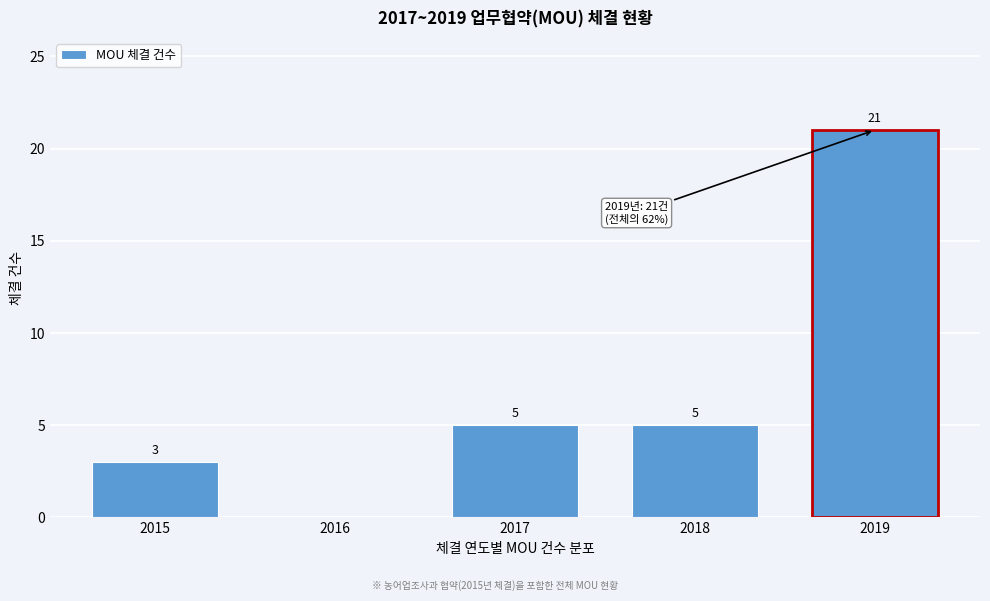

Reading left to right, extract all data points from this chart.

2015=3	2016=0	2017=5	2018=5	2019=21